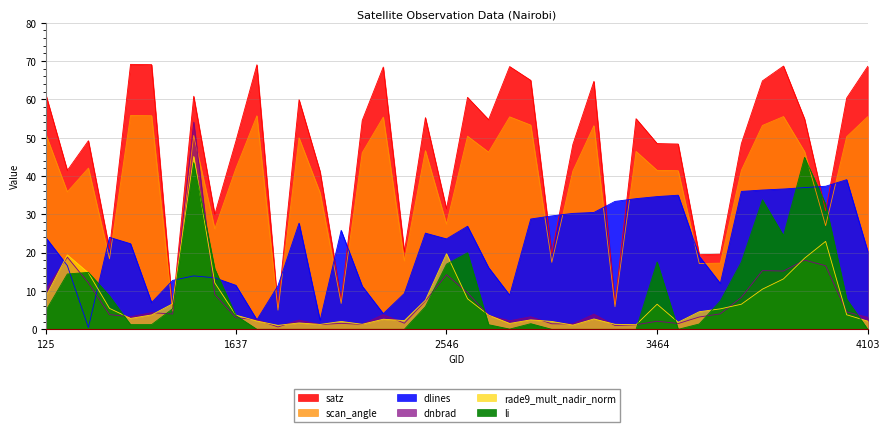

How many series are shown in this chart?

6